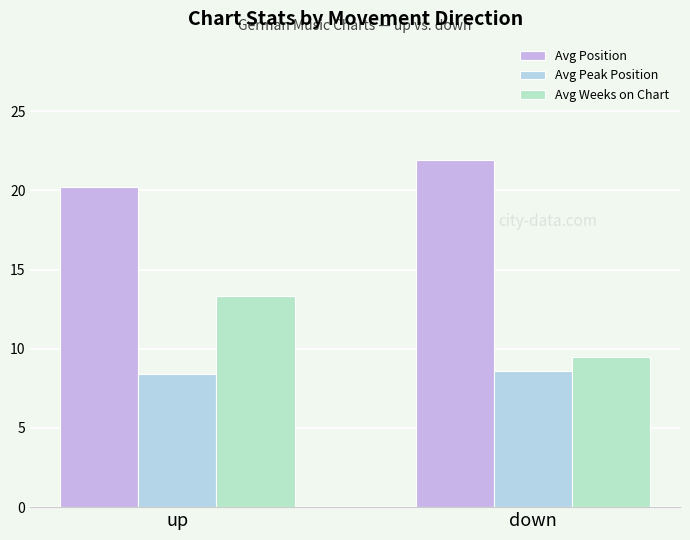

Rank the series by their average value, from highest to lowest.

Avg Position, Avg Weeks on Chart, Avg Peak Position